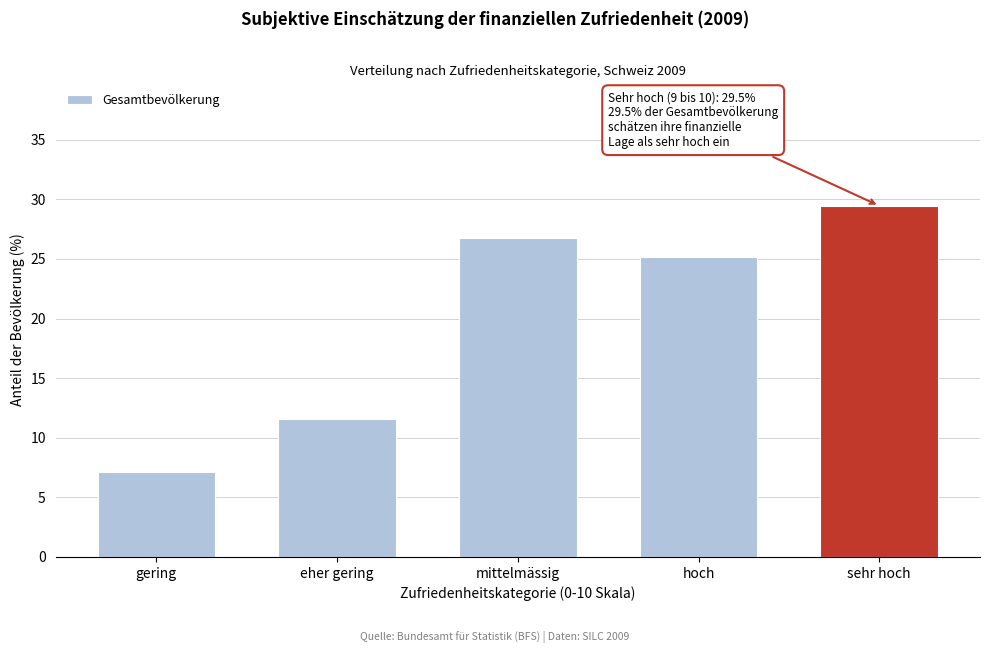

Reading left to right, extract all data points from this chart.

gering=7.1	eher gering=11.5	mittelmässig=26.7	hoch=25.2	sehr hoch=29.5